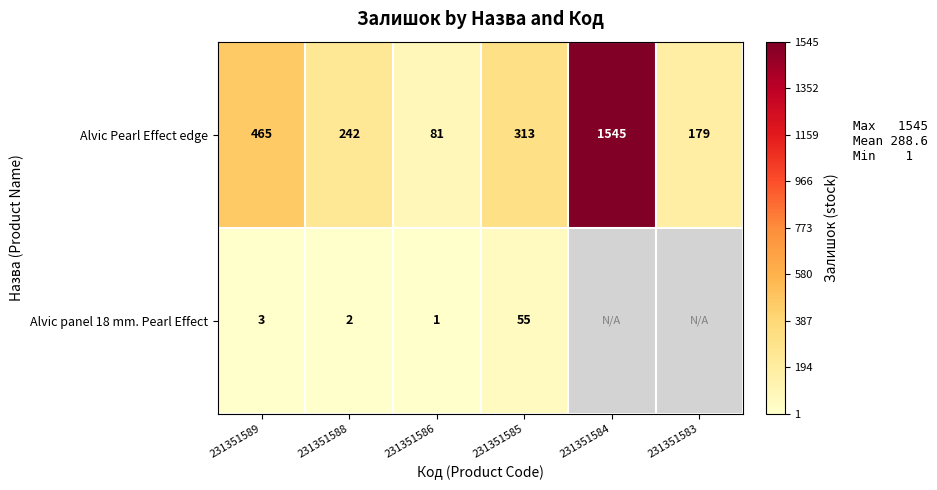

What is the sum of the Alvic panel 18 mm. Pearl Effect values at 231351588 and 231351586?

3